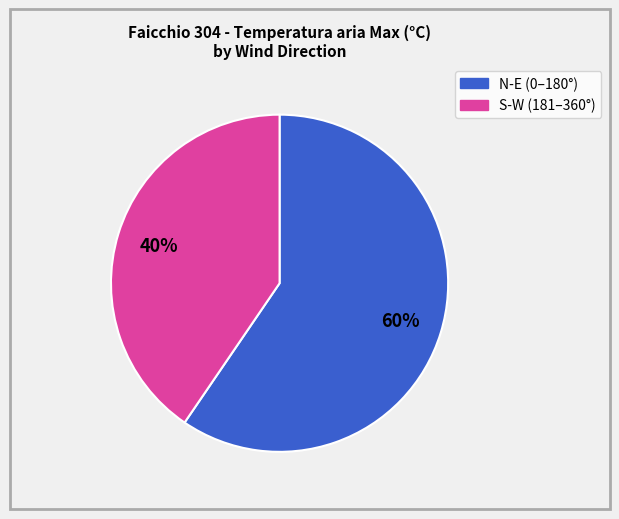

How many slices are in this pie chart?

2